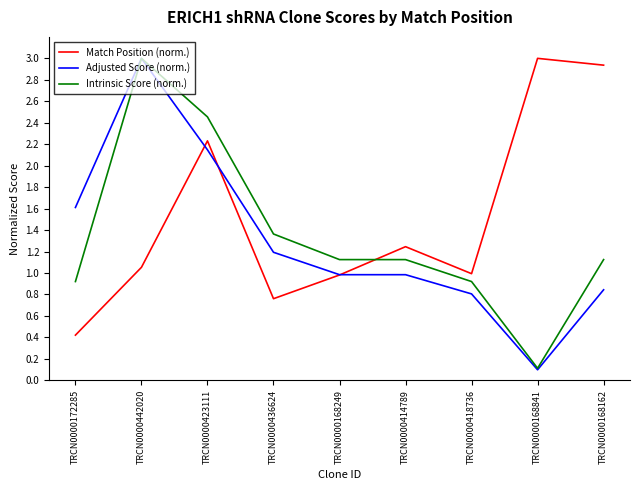

The Adjusted Score (norm.) series shows 3.0 at TRCN0000442020. True or false?

True